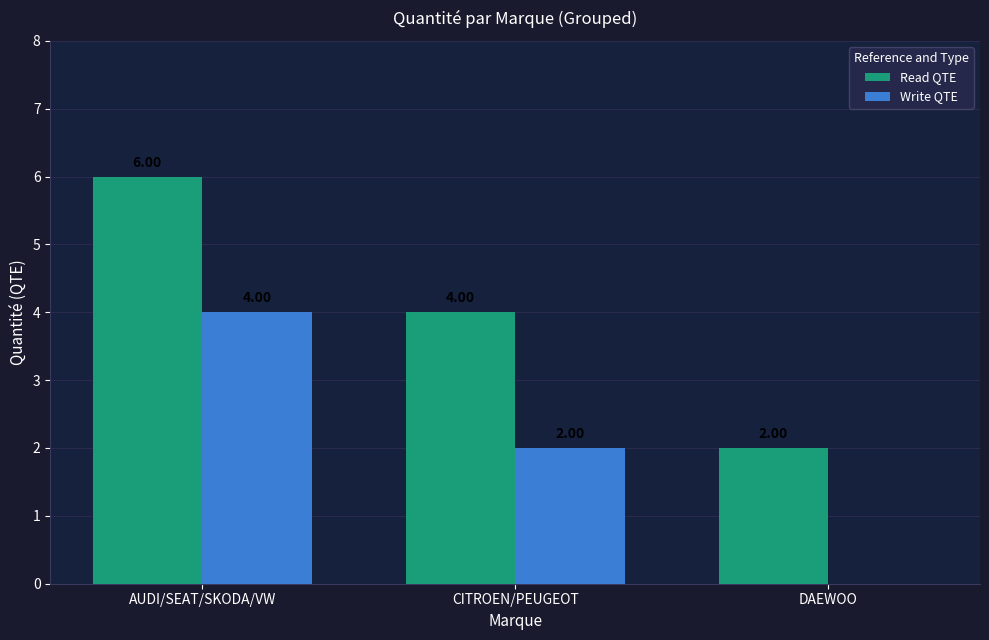

The Write QTE series shows 0 at DAEWOO. True or false?

True